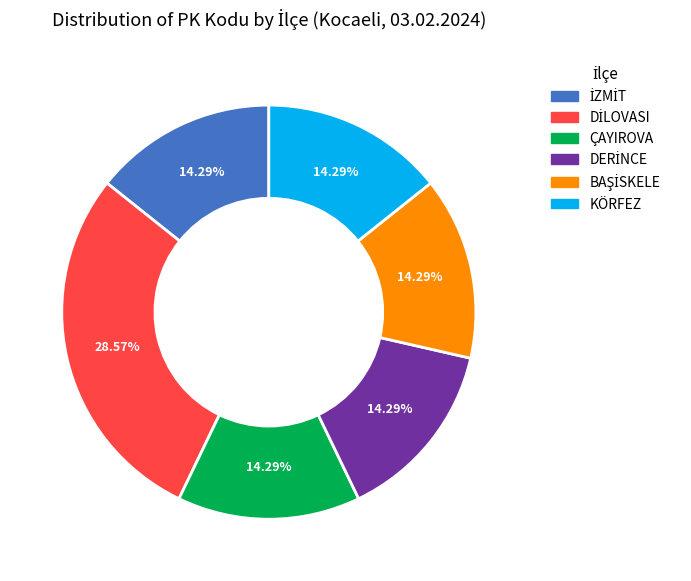

Is there any slice that represents more than half of the pie?

No